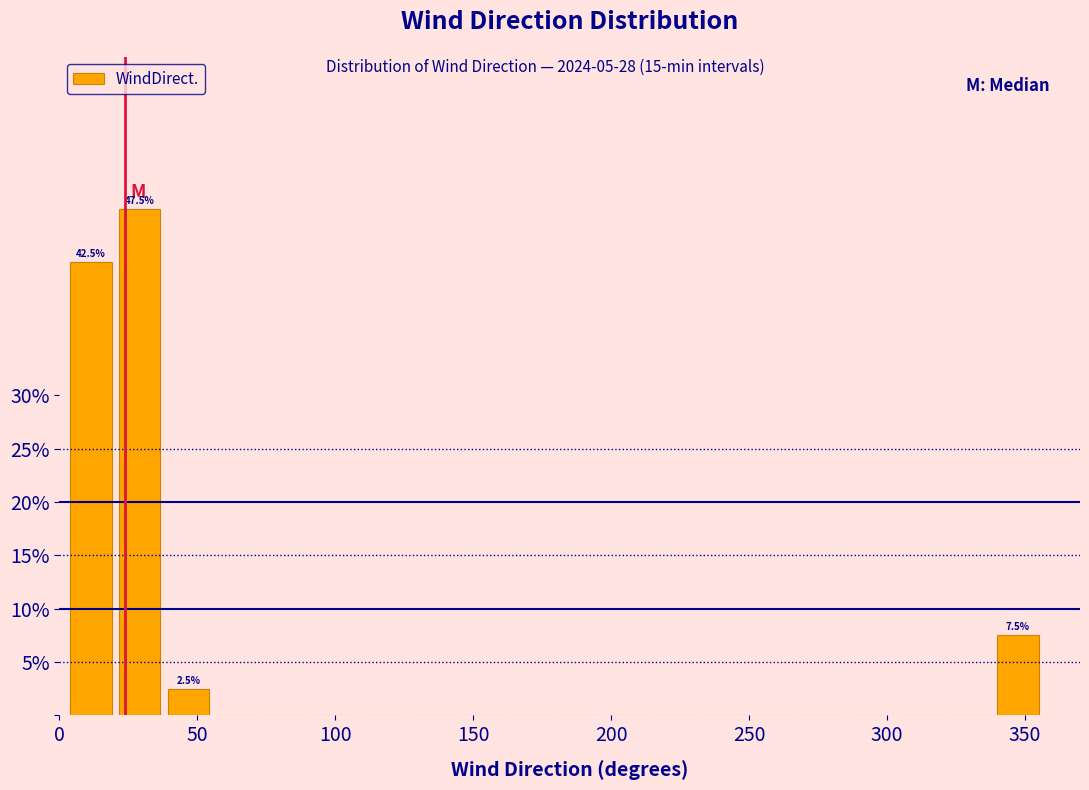

Around what value on the x-axis is the tallest bar? Give the approximate position of its centre, as read against the axis.

30